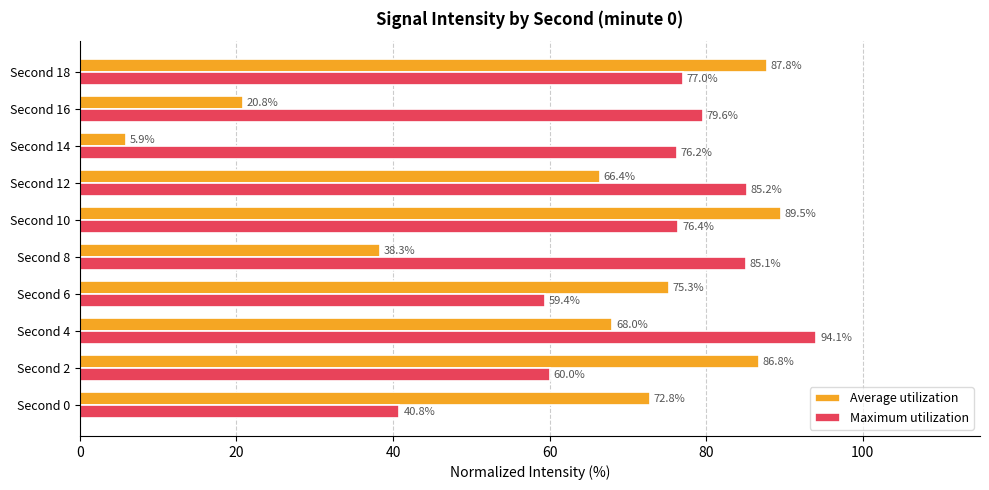

The value of Maximum utilization at Second 0 is 40.8. True or false?

True